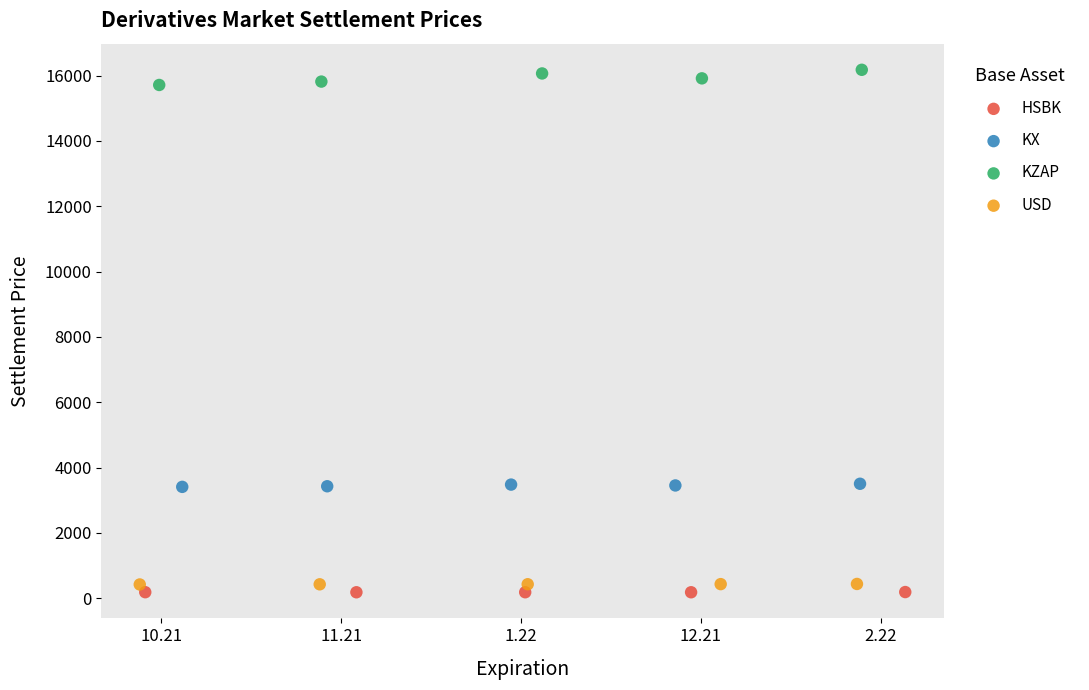

Which series reaches the minimum Y coordinate?

HSBK